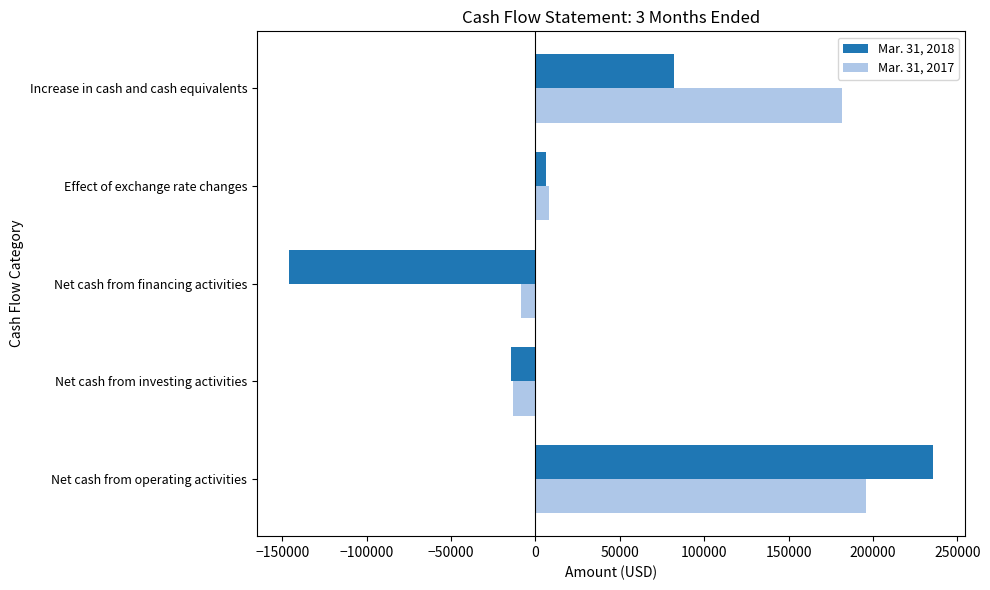

Which category has the lowest value in the Mar. 31, 2018 series?

Net cash from financing activities